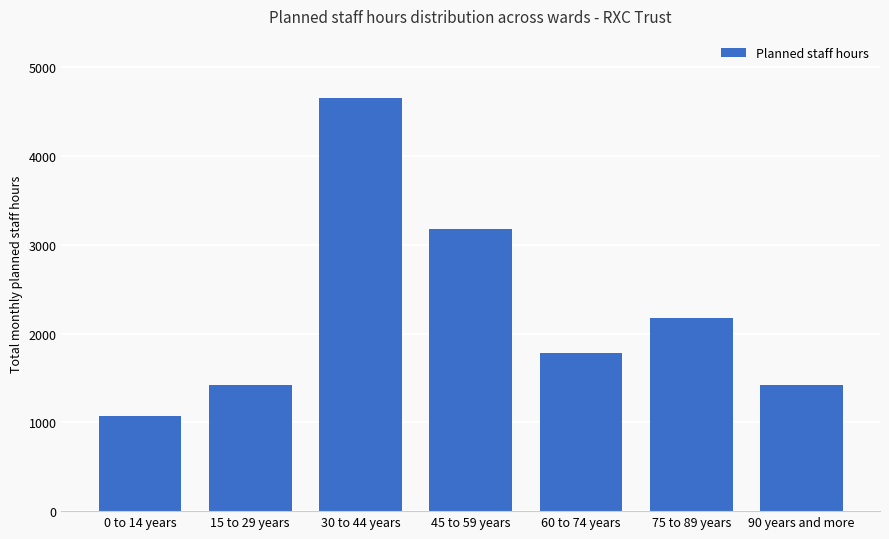

Is it true that the value at 90 years and more is 1423.9?

True